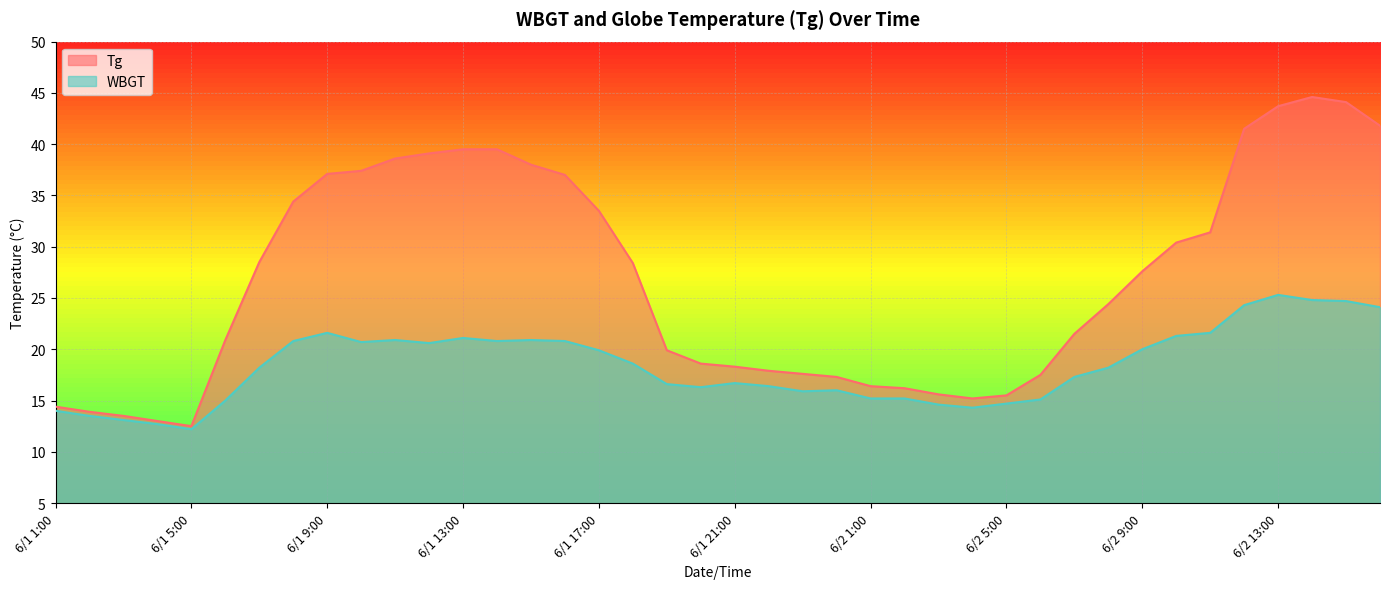

What position from the left is 6/2 6:00?

30